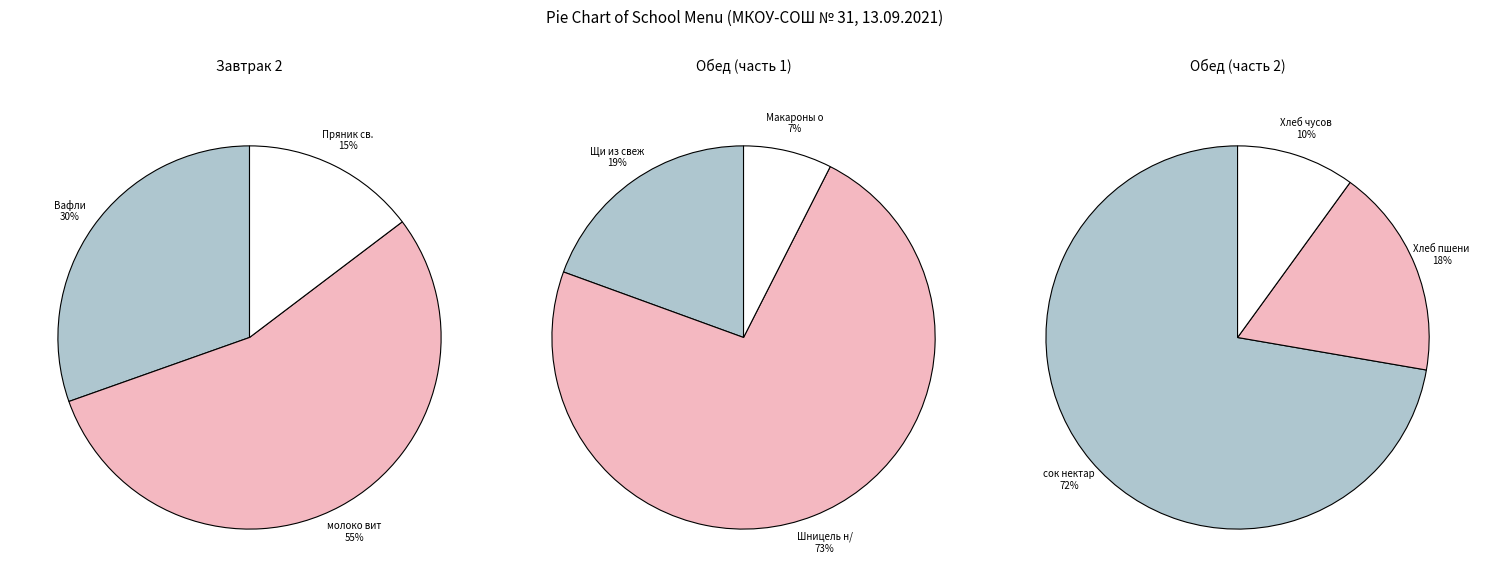

To the nearest percent, what is the difference between the largest and smallest slice percentages?

40%